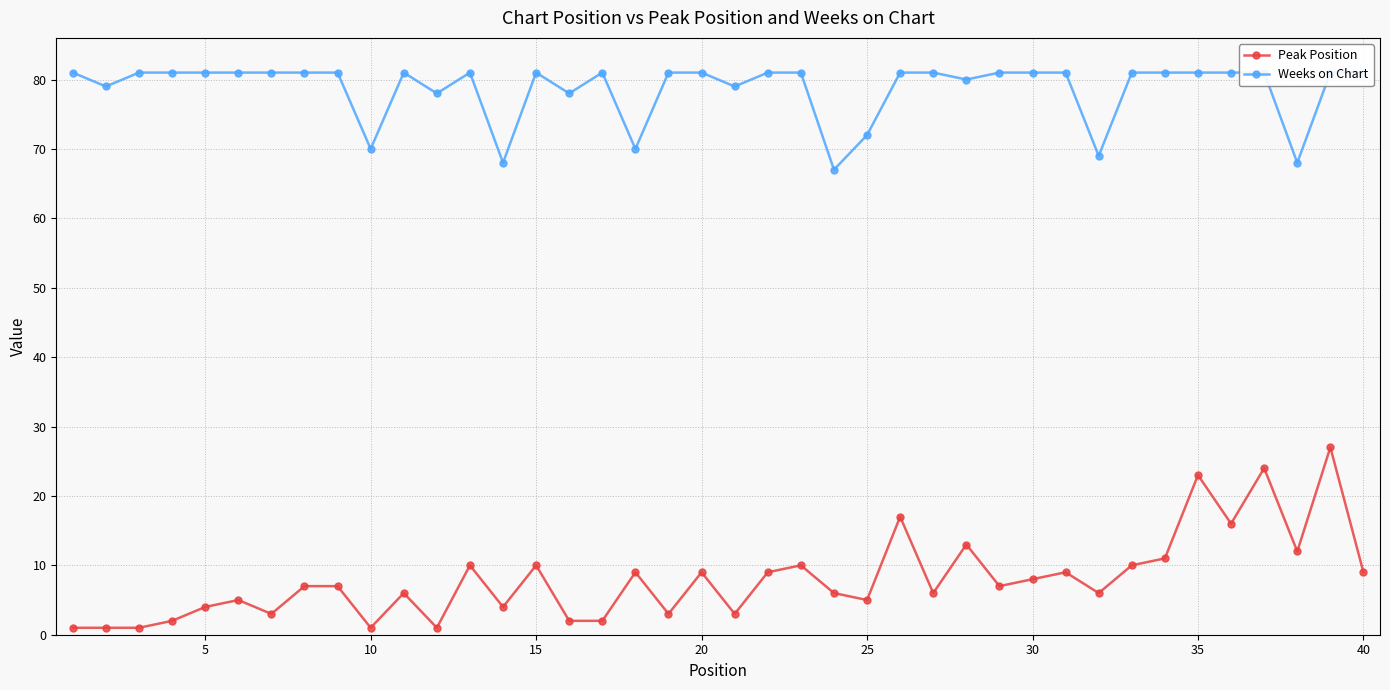

What is the highest value of the Peak Position series?

27